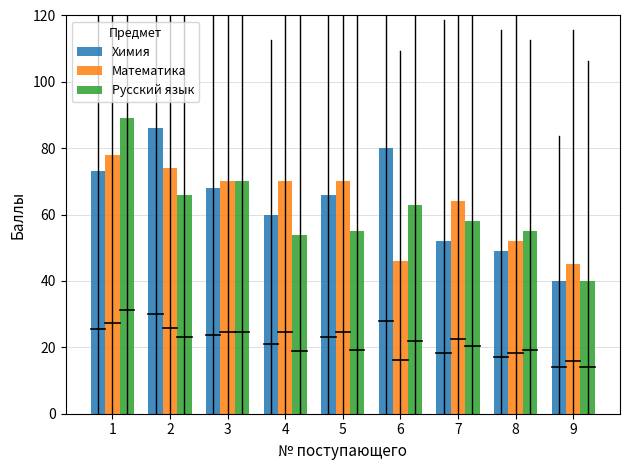

Does the chart contain any negative values?

No